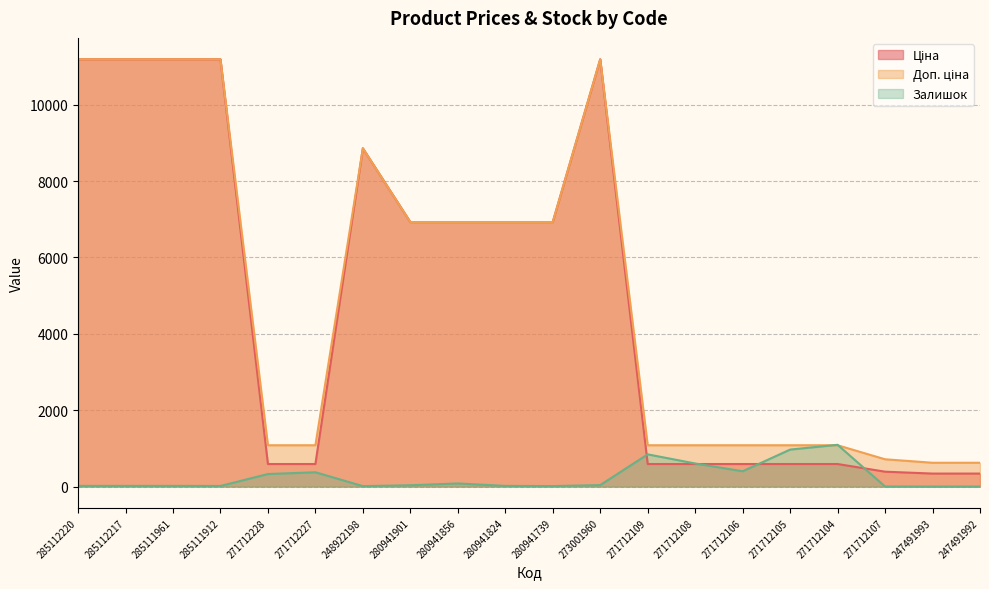

Between 271712104 and 247491992, which series saw the biggest shift?

Залишок